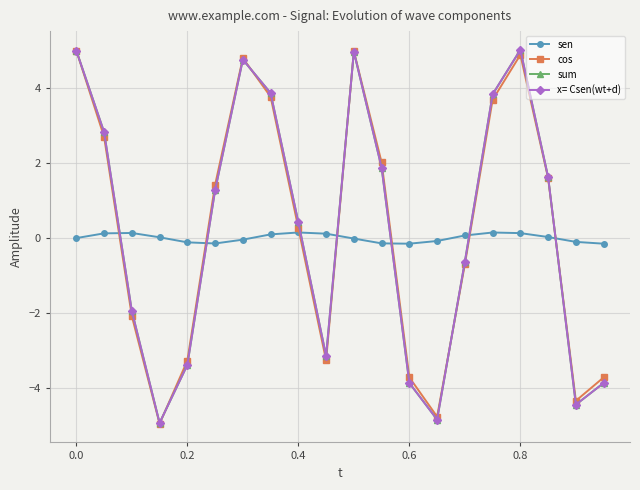

Is this an area chart (filled region under the line)?

No